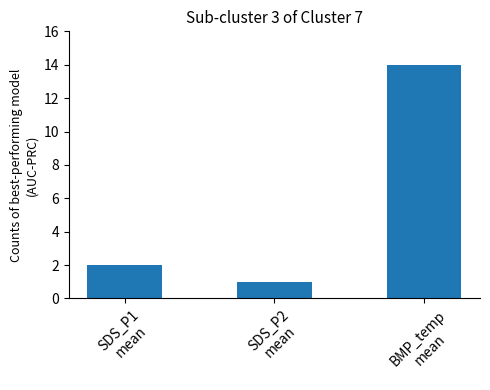

Does the chart contain stacked bars?

No